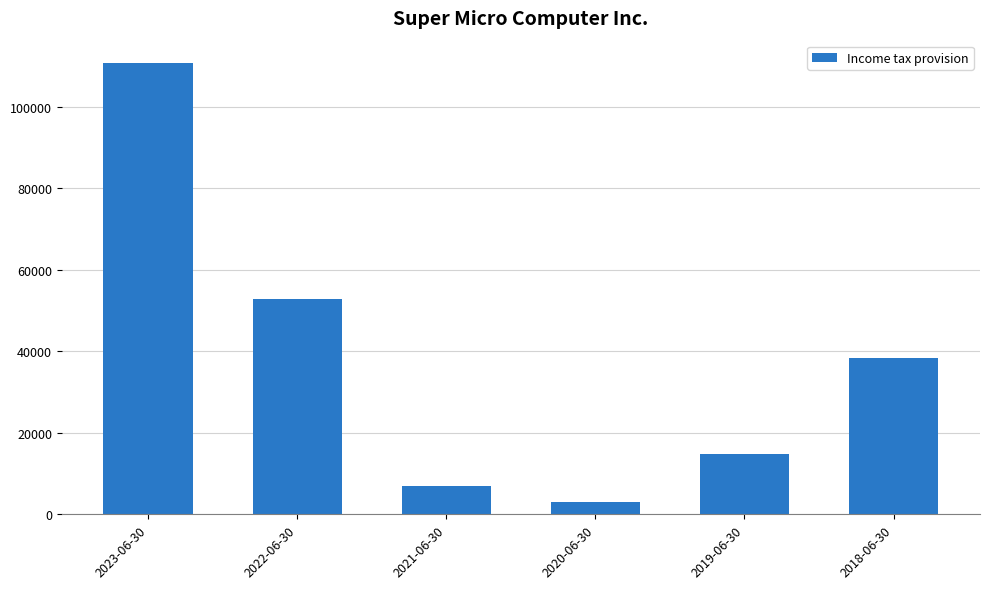

List the labels in order of value, smallest first.

2020-06-30, 2021-06-30, 2019-06-30, 2018-06-30, 2022-06-30, 2023-06-30